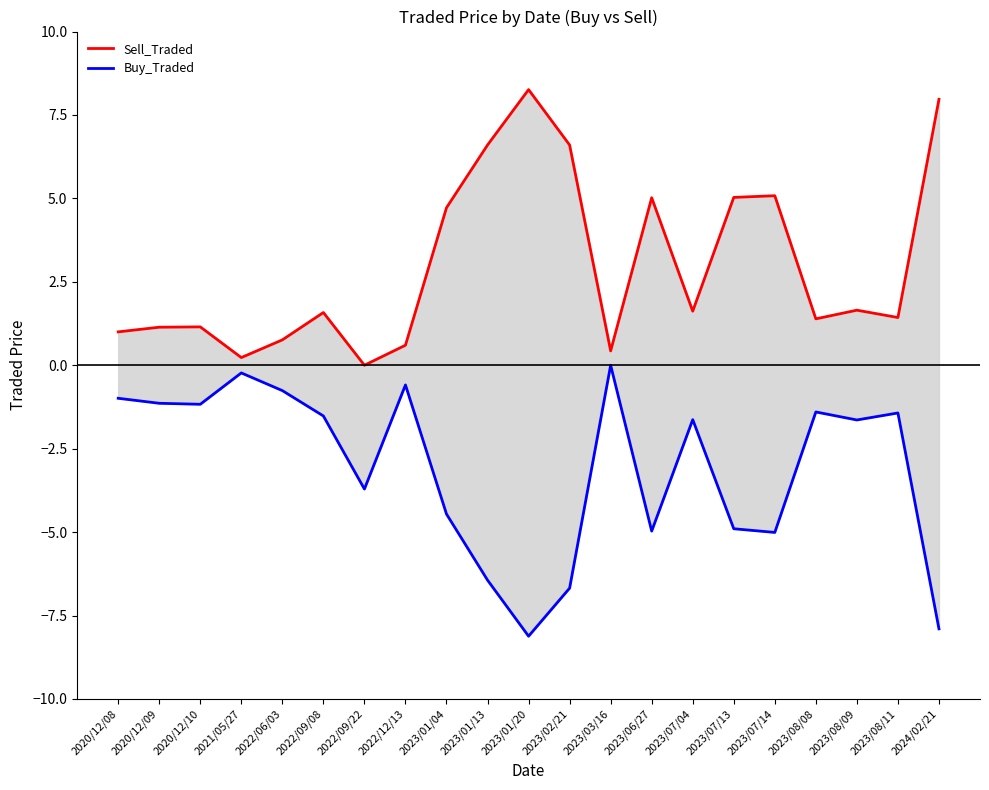

Read the Buy_Traded value at 2023/07/14.

-5.0